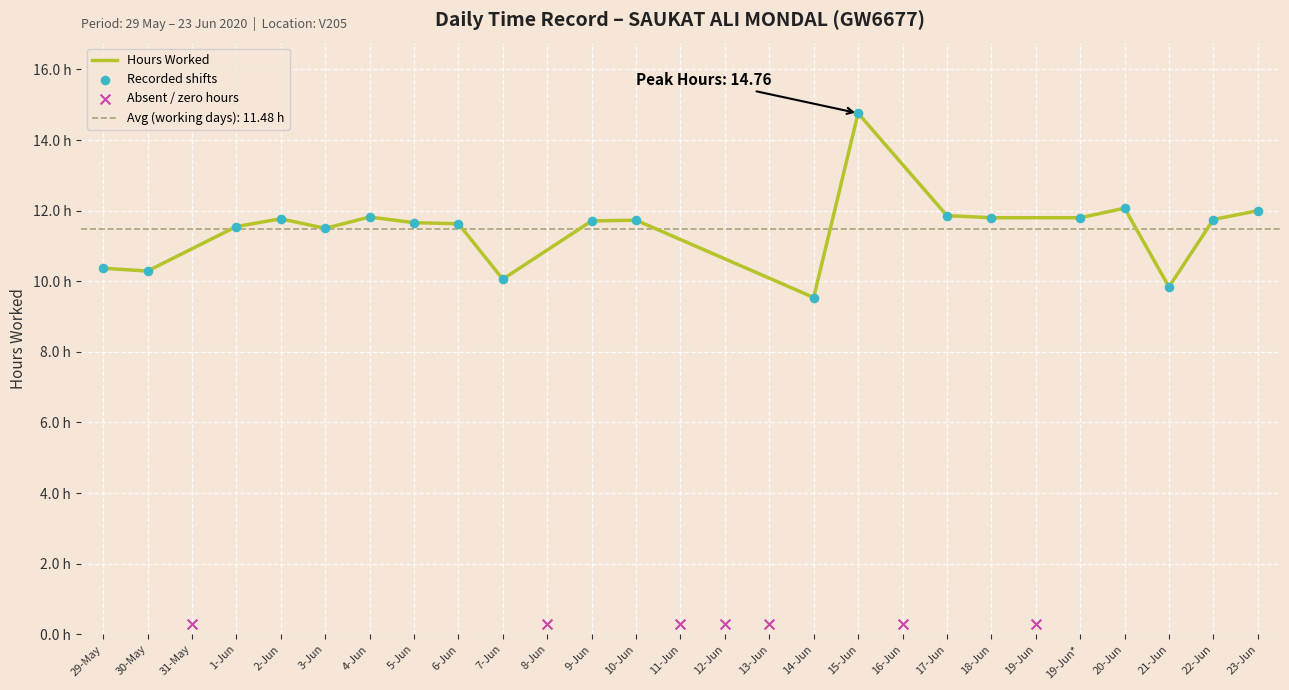

Between 1-Jun and 18-Jun, which is larger?

18-Jun